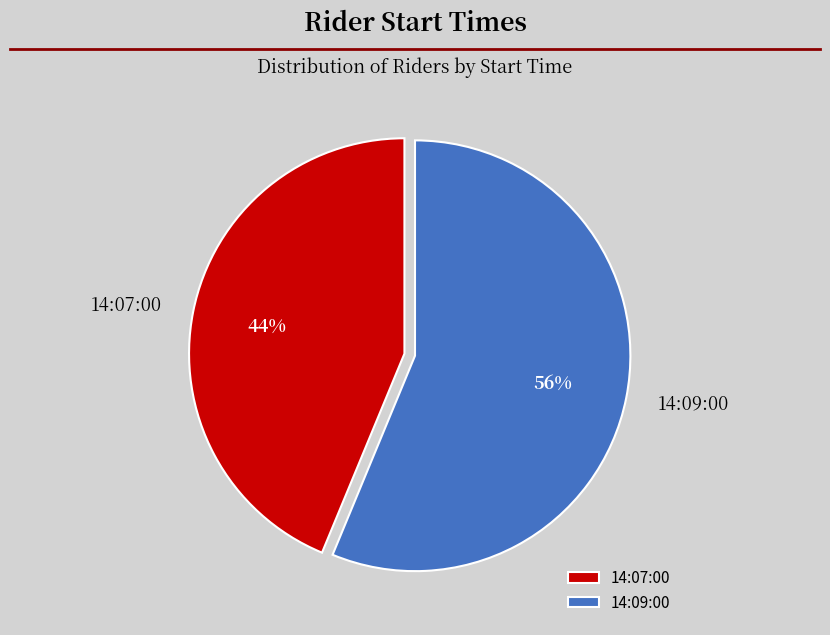

How many segments does this pie chart have?

2